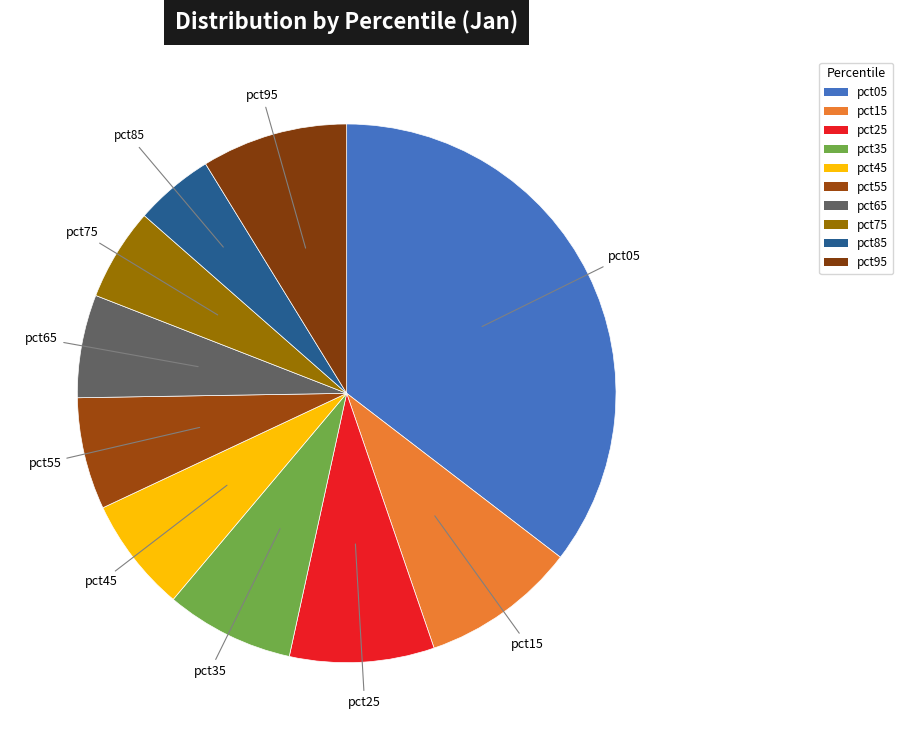

Does pct25 account for over 50% of the chart?

No